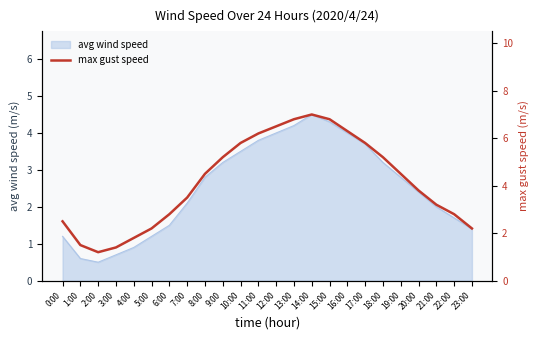

What is the change in value from 1:00 to 22:00?

+1.3